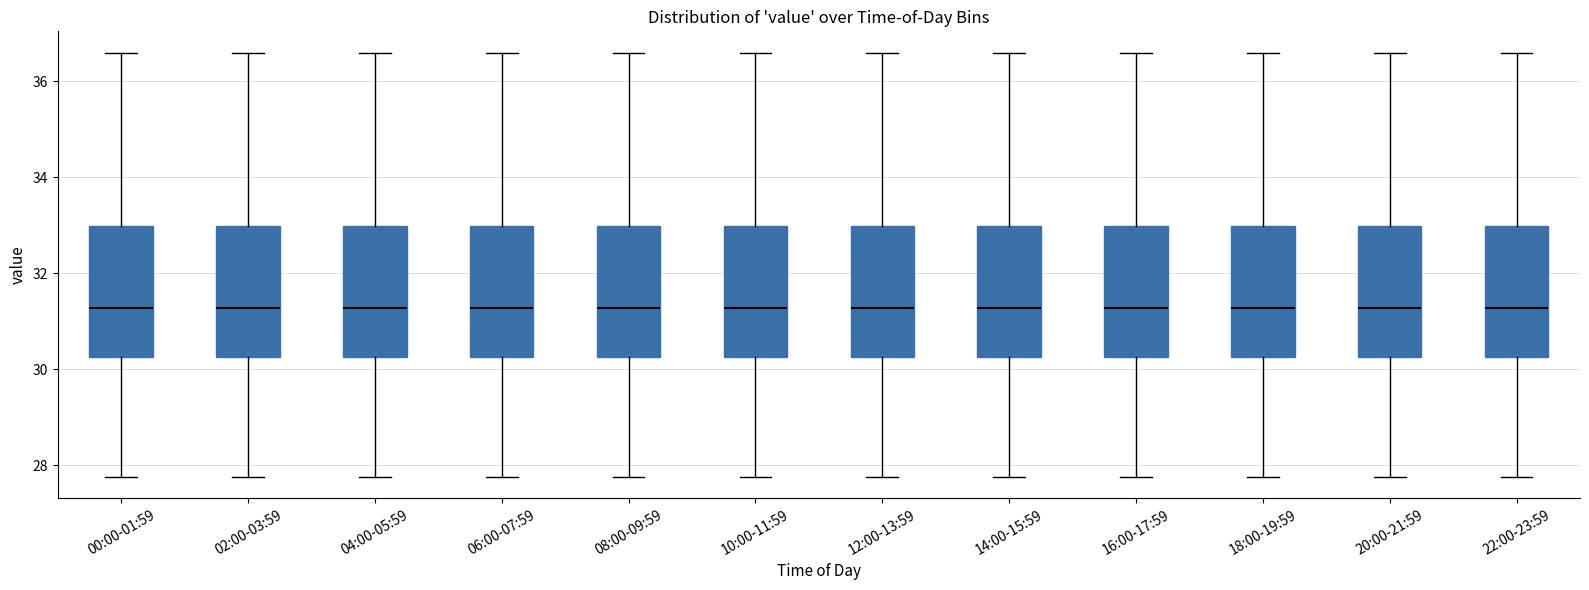

Where does the lower whisker of the box for 08:00-09:59 end on the y-axis? The values are not printed on the chart, so give them approximately, as read against the axis.

27.8